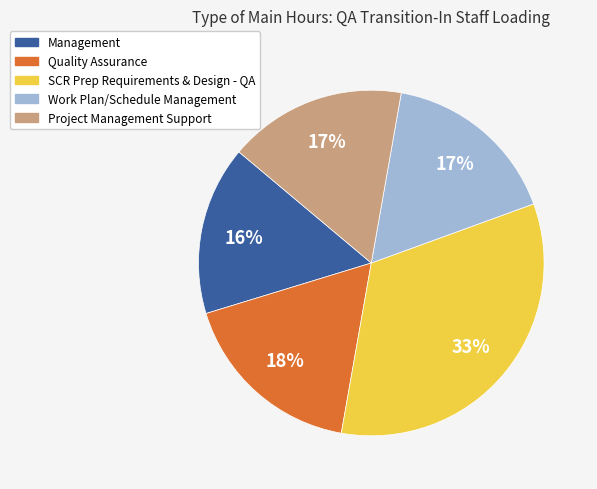

Combined, do Work Plan/Schedule Management and Management account for over 50%?

No